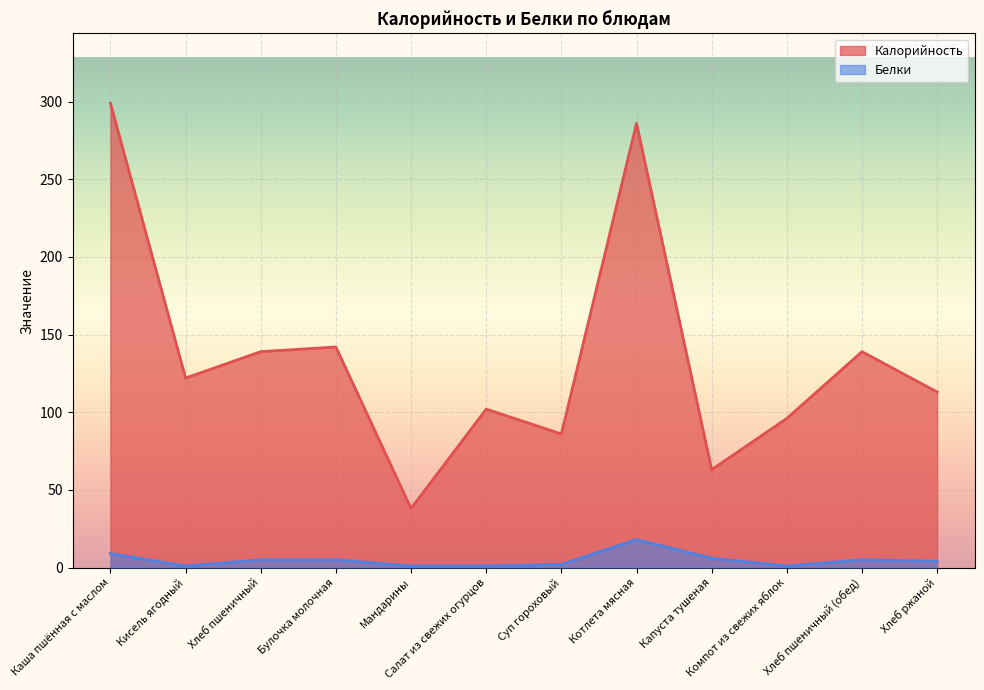

Rank the series at Булочка молочная from highest to lowest value.

Калорийность, Белки